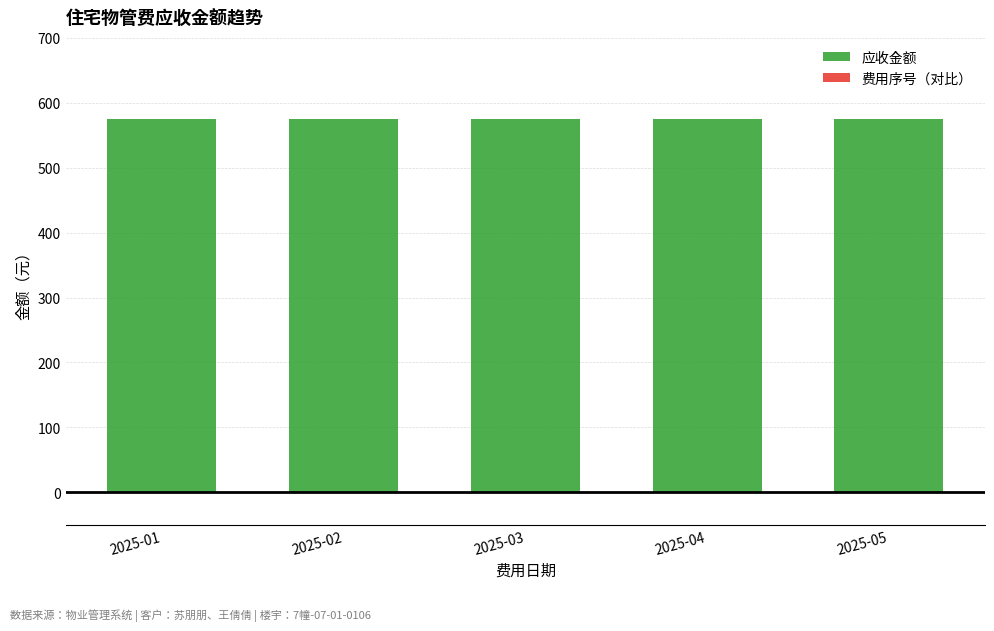

The value of 应收金额 at 2025-04 is 320.5. True or false?

False